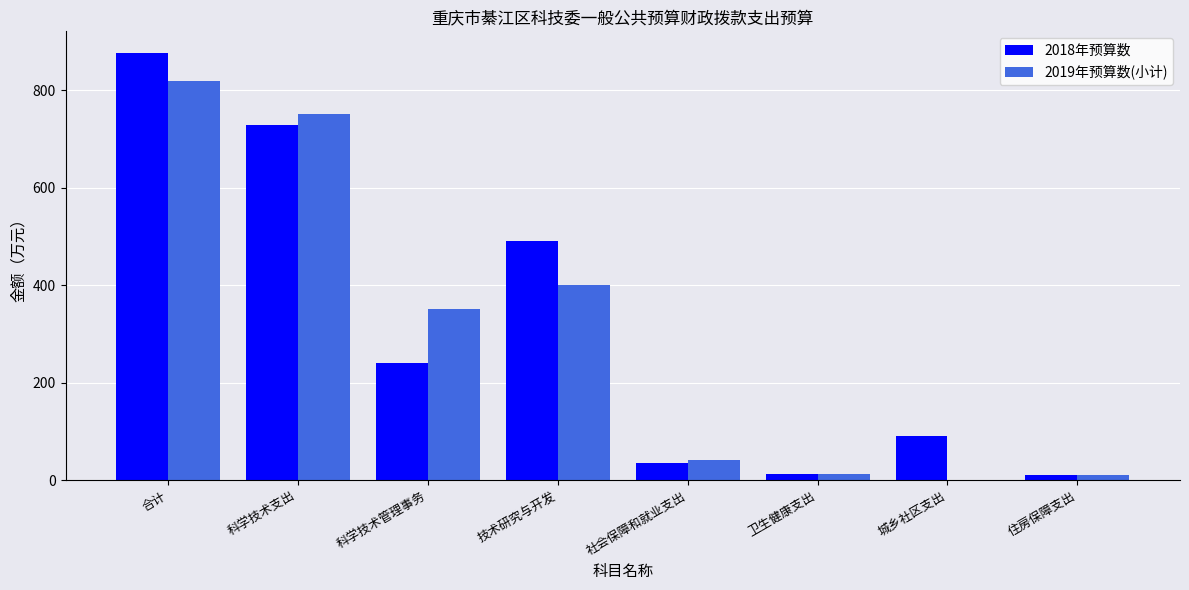

The value of 2019年预算数(小计) at 科学技术支出 is 751.9. True or false?

True